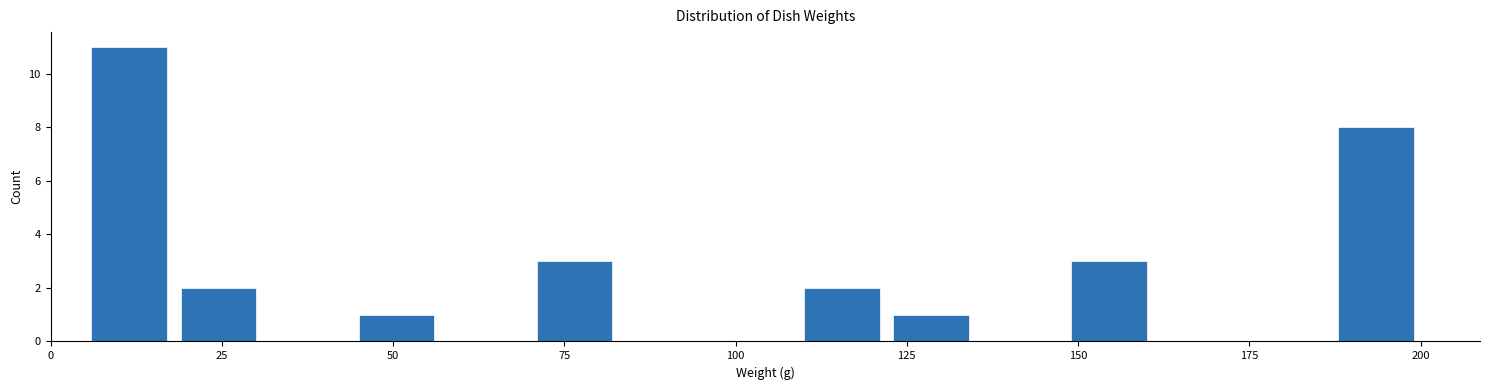

Around what value on the x-axis is the tallest bar? Give the approximate position of its centre, as read against the axis.

10